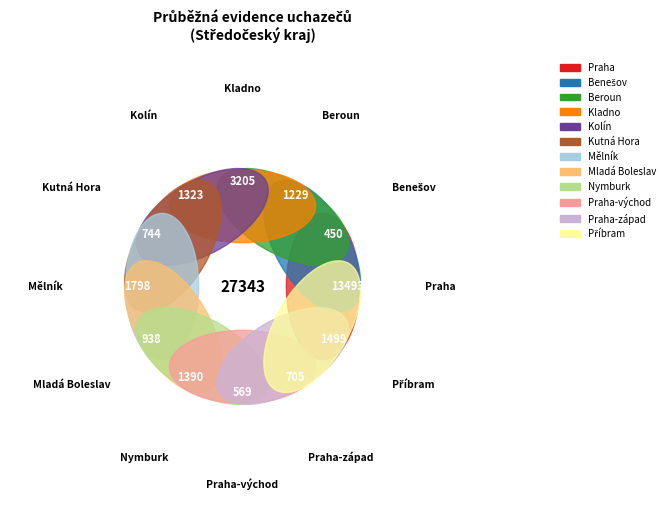

Is it true that Kolín is 5% of the pie?

True